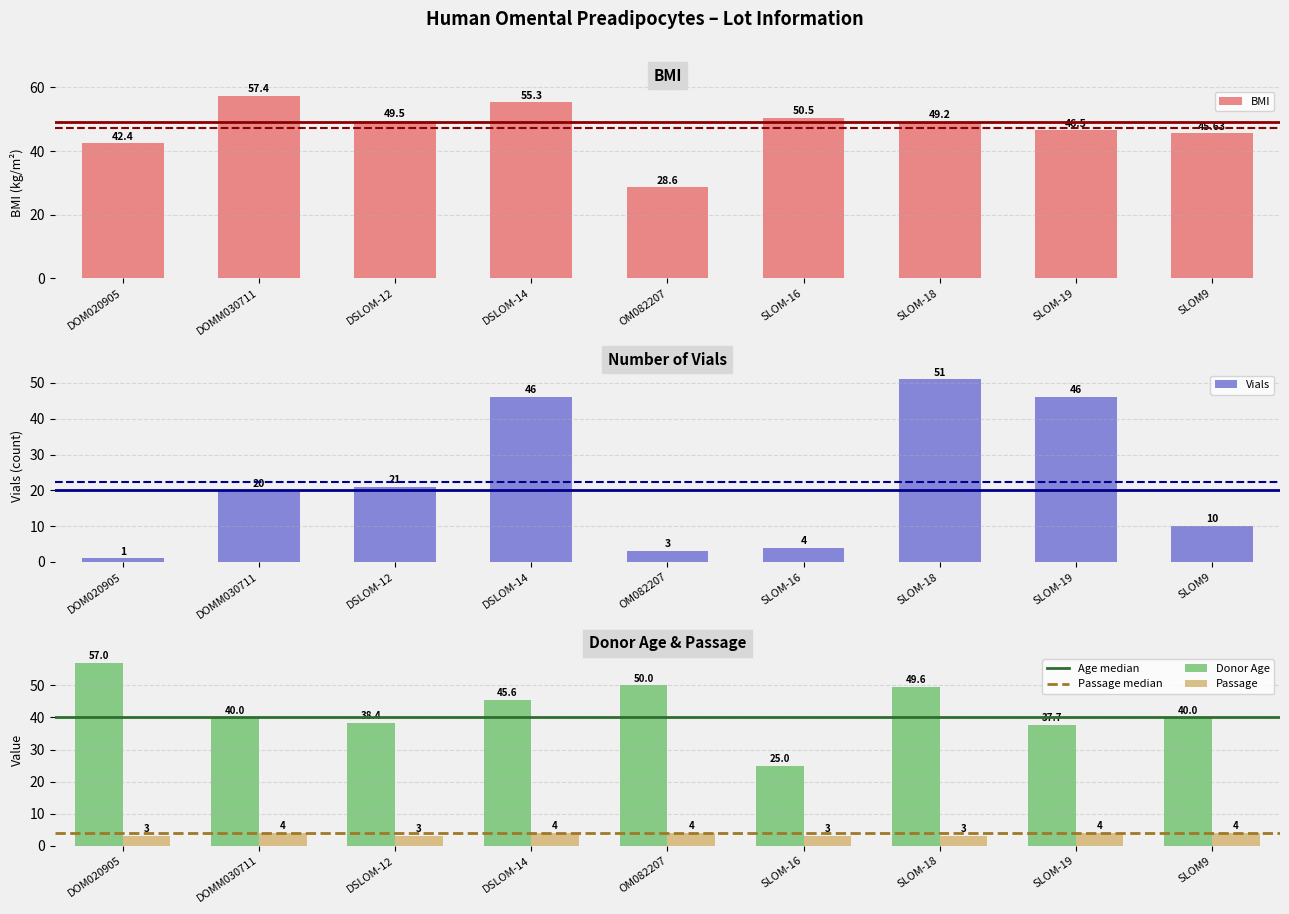

Rank the categories by Donor Age value from lowest to highest.

SLOM-16, SLOM-19, DSLOM-12, DOMM030711, SLOM9, DSLOM-14, SLOM-18, OM082207, DOM020905